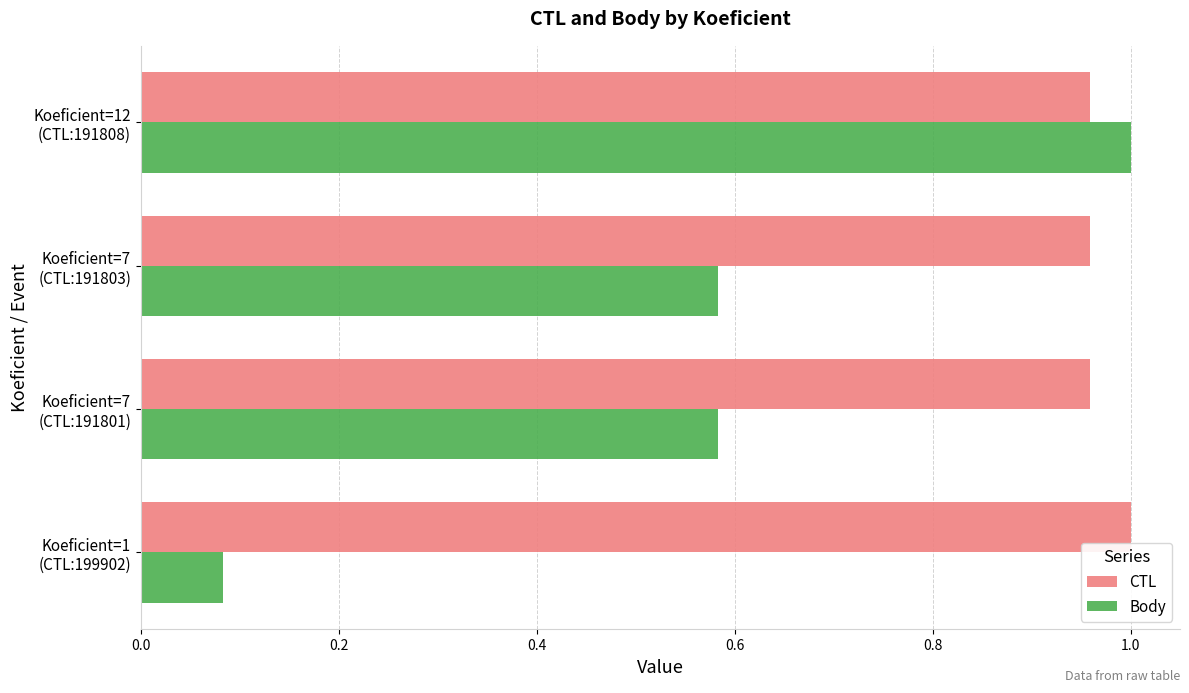

Which series has the largest range (max minus min)?

Body